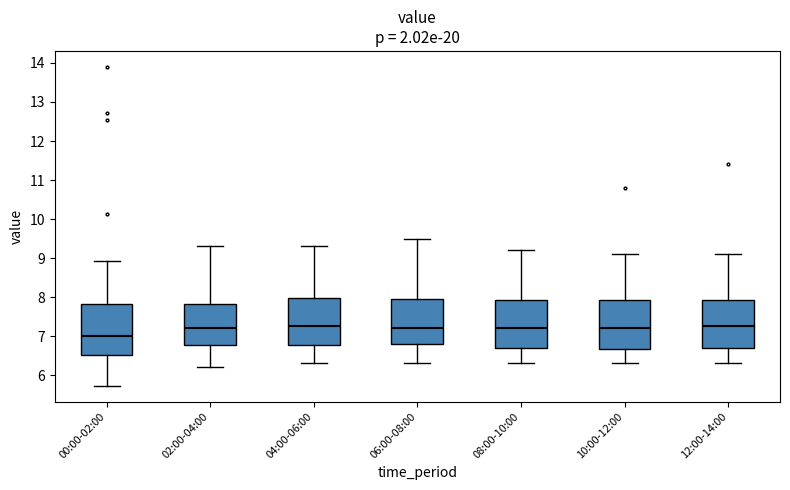

Where does the median line of the box for 04:00-06:00 sit on the y-axis? The values are not printed on the chart, so give them approximately, as read against the axis.

7.3